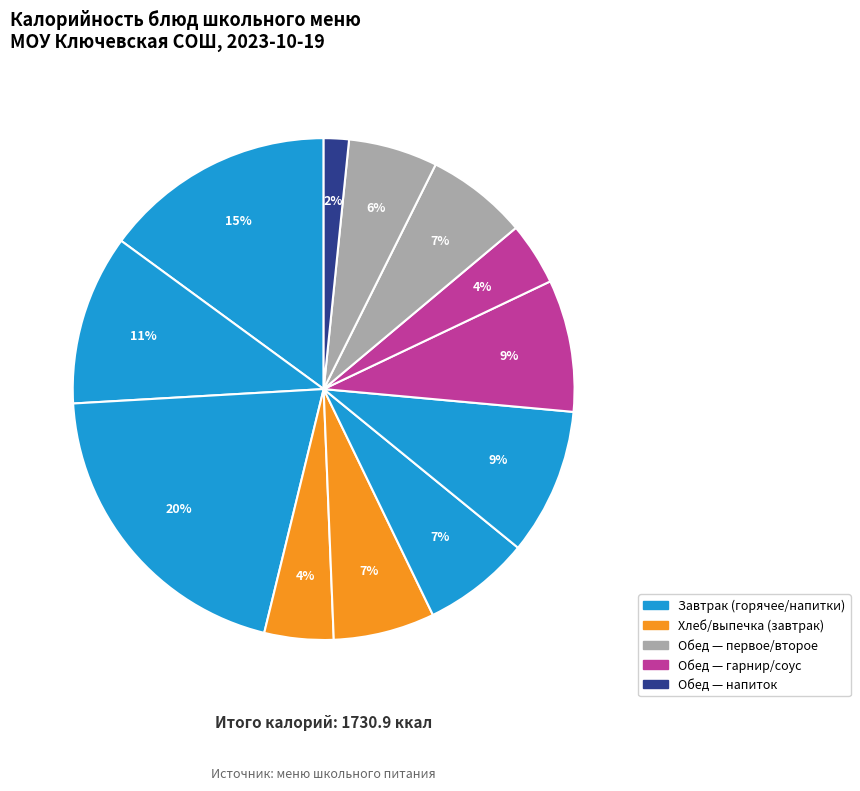

How many segments does this pie chart have?

12